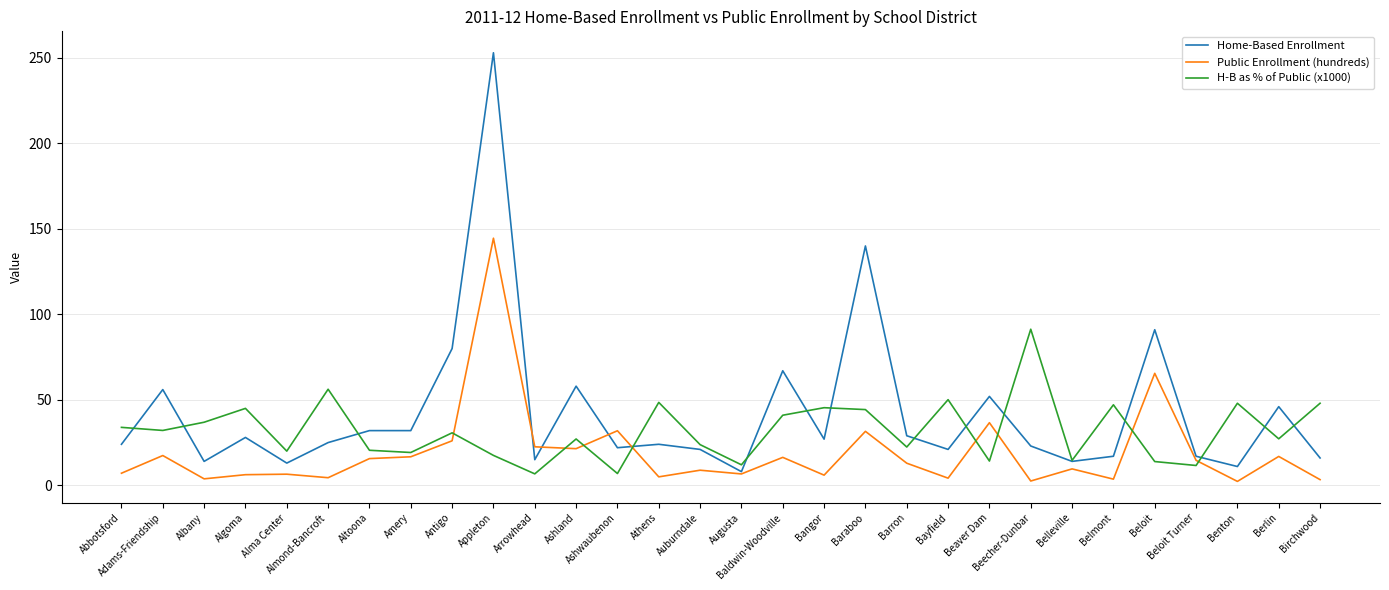

What is the sum of the Public Enrollment (hundreds) values at Arrowhead and Amery?

39.2